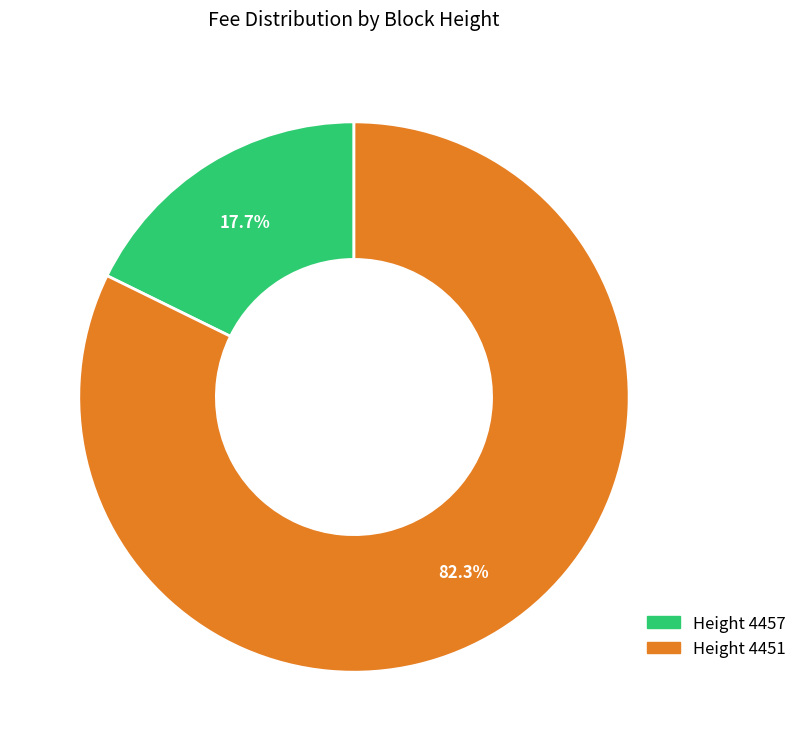

To the nearest percent, what is the average slice percentage?

50%